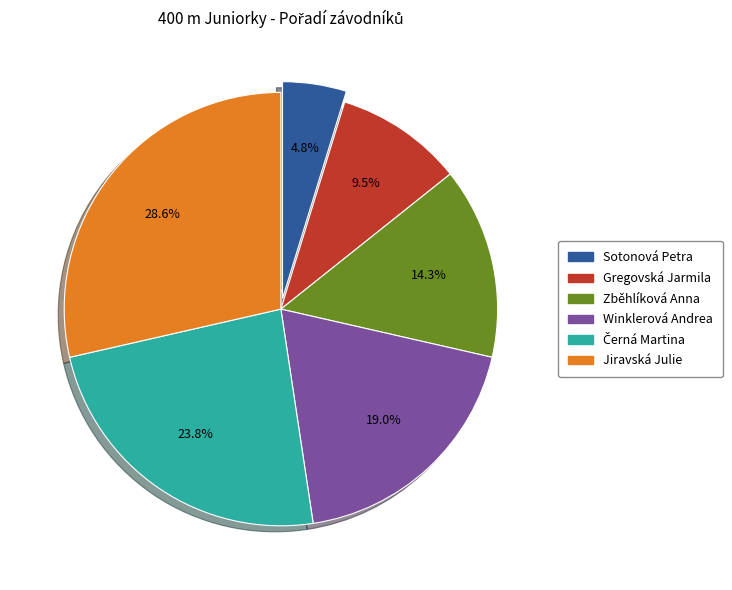

Is there a majority slice in this chart?

No